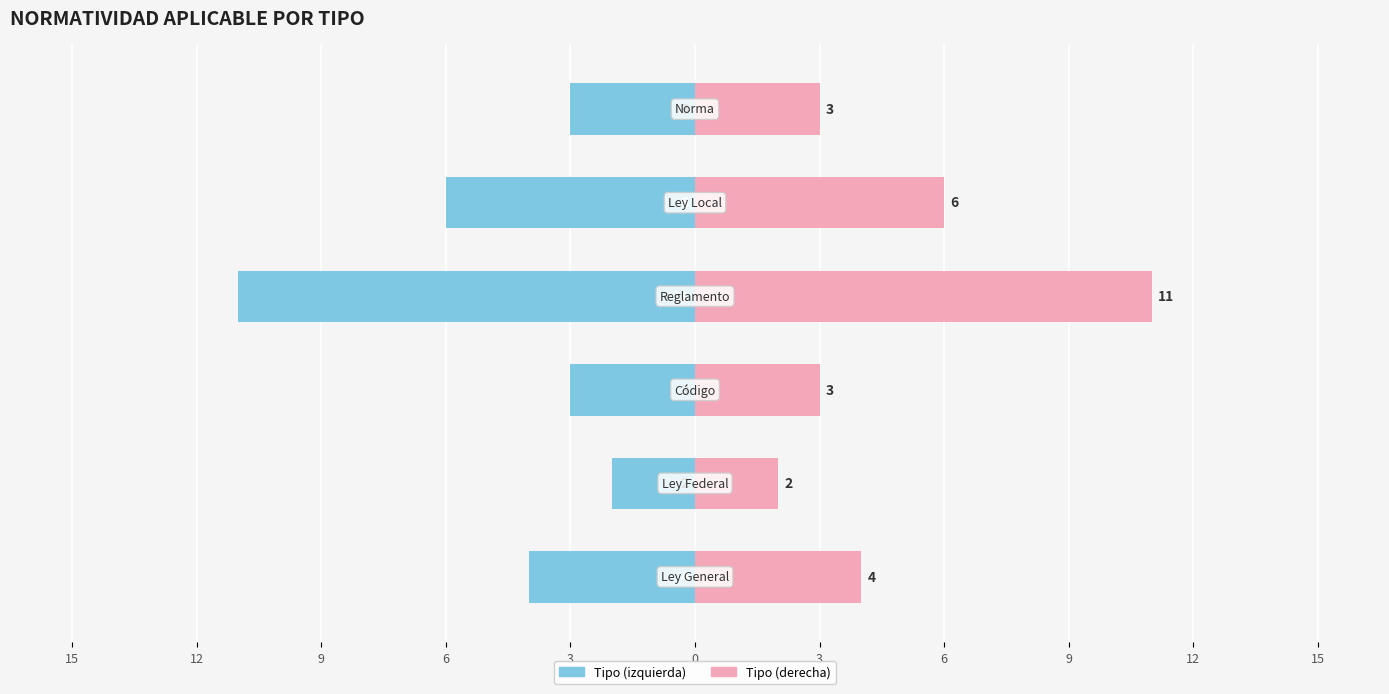

What is the difference between the maximum and minimum values in the 2019-Q2 (right) series?

9